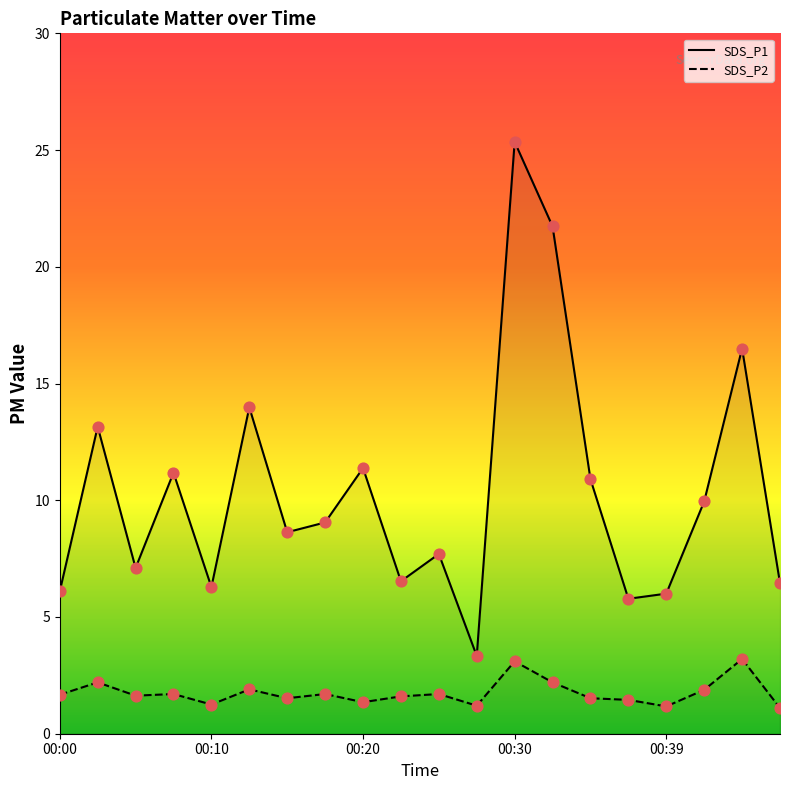

Which series has the widest spread of Y values?

SDS_P1